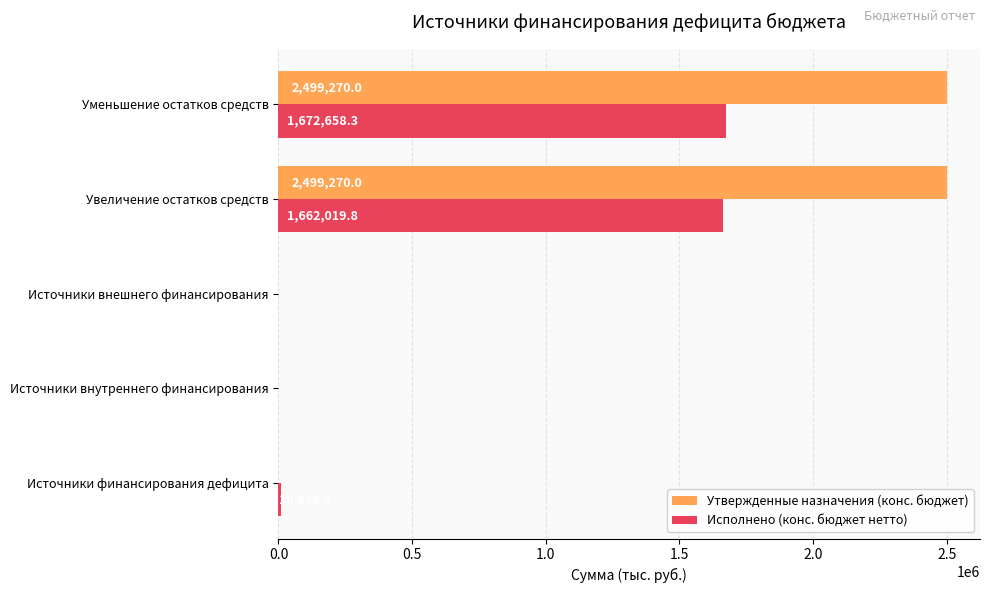

What is the maximum value shown in the chart?

2499270.0